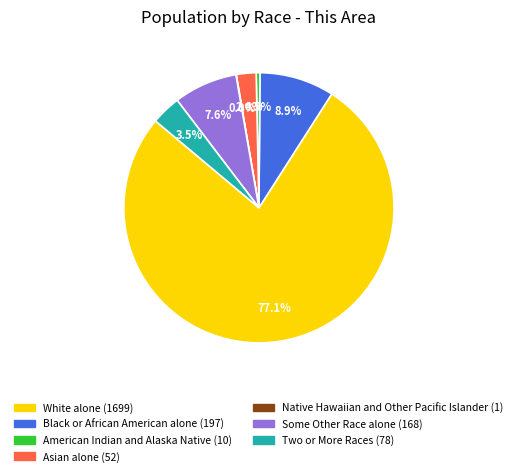

Between Some Other Race alone and American Indian and Alaska Native, which is larger?

Some Other Race alone